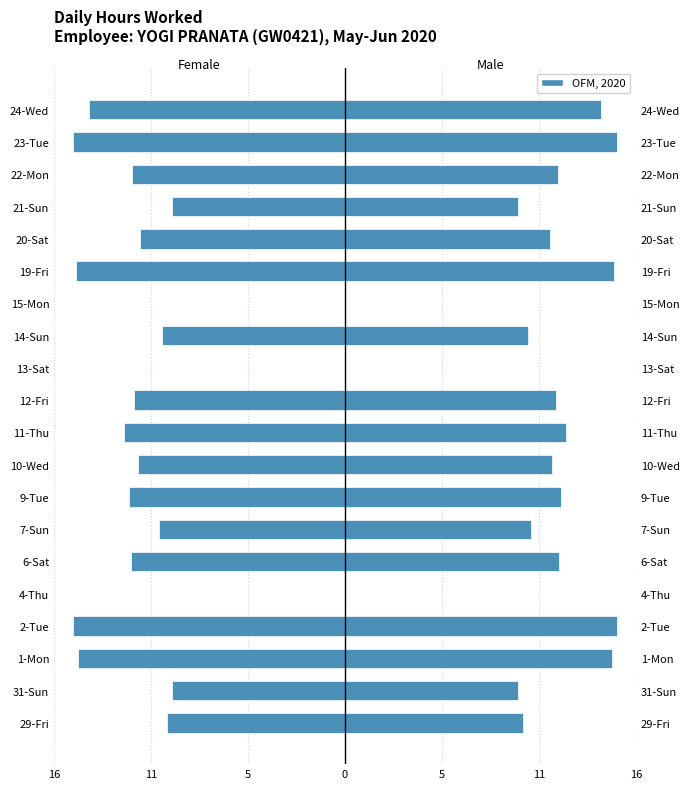

What is the lowest value of the Hours (mirrored) series?

-14.8